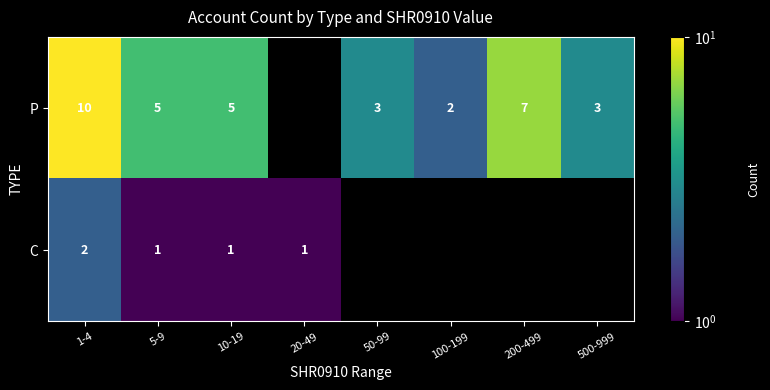

True or false: C has a value of 0 at 5-9.

False